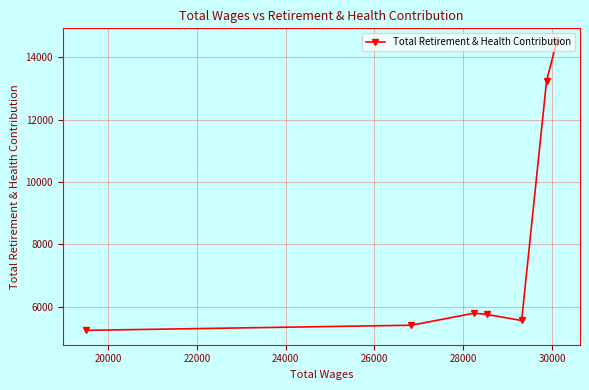

What is the maximum value shown in the chart?

14473